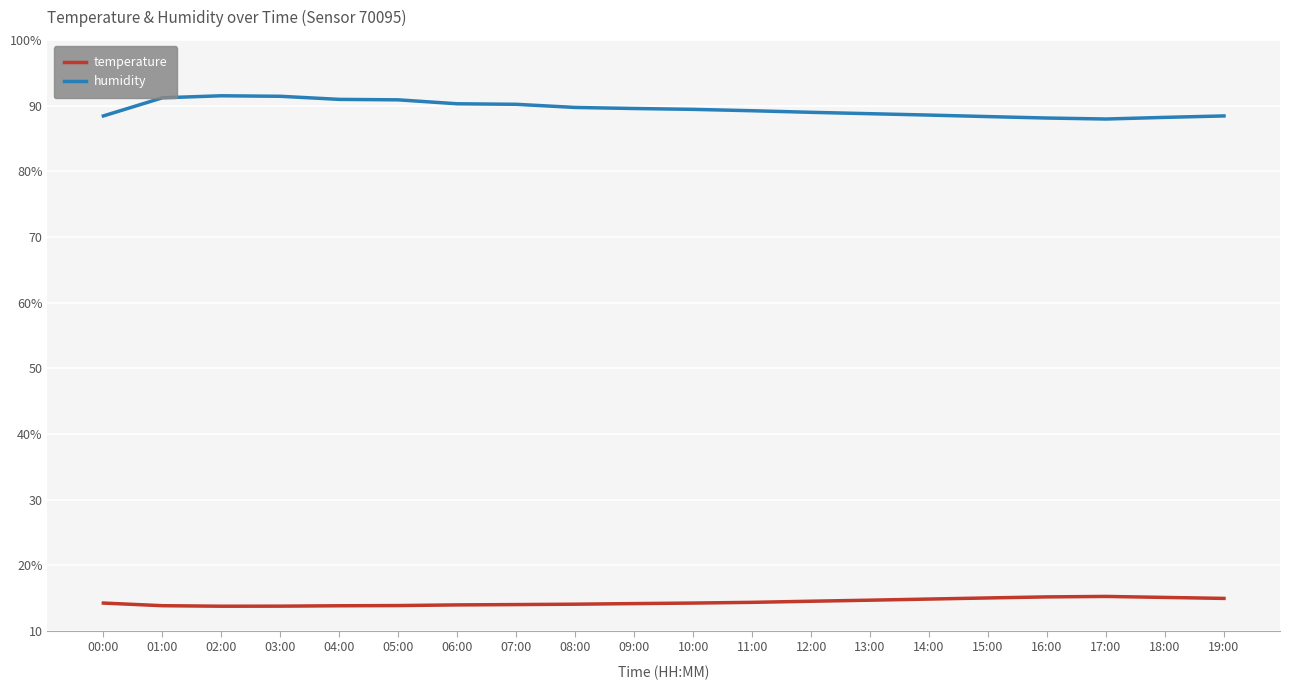

Which category has the highest value in the temperature series?

17:00